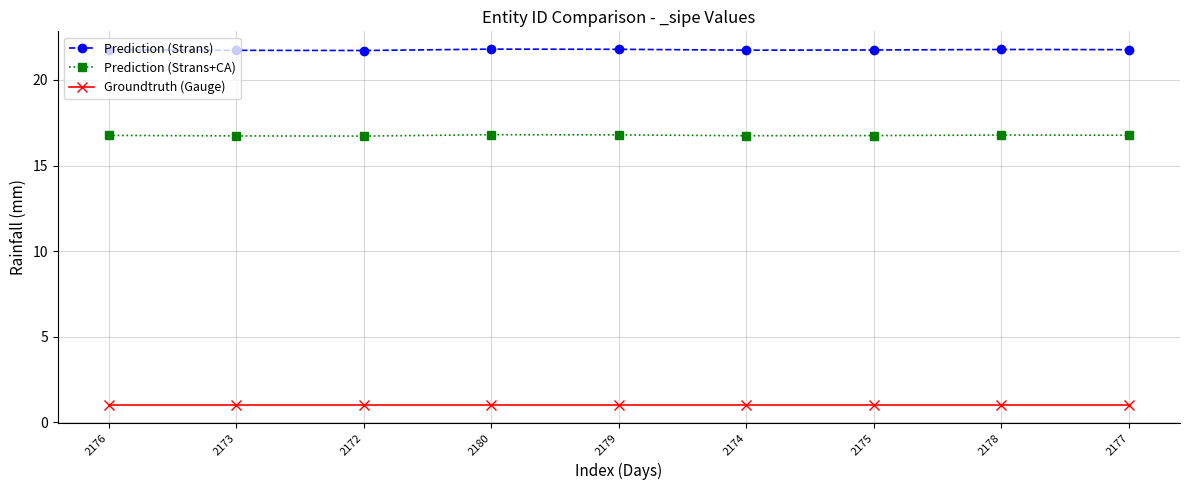

Rank the series by their average value, from lowest to highest.

Groundtruth (Gauge), Prediction (Strans+CA), Prediction (Strans)